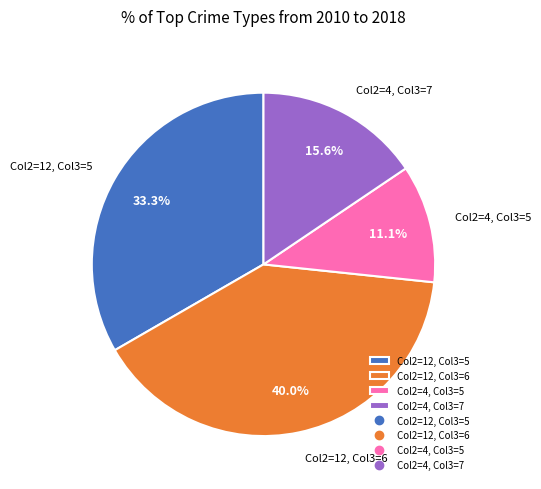

Is Col2=12, Col3=6 the majority of the pie?

No